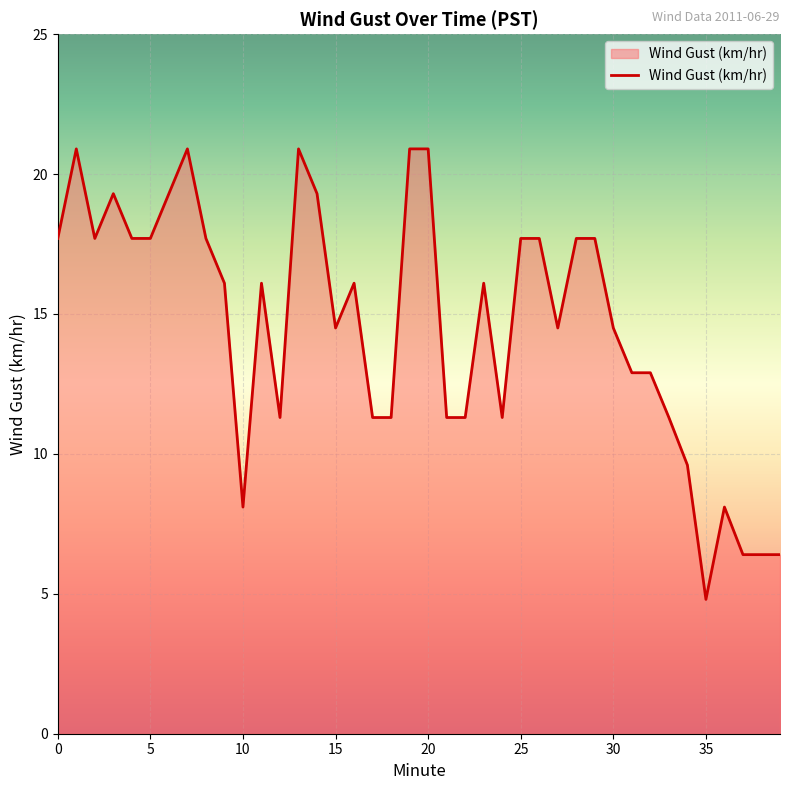

At which category does the data reach its first local peak?

1